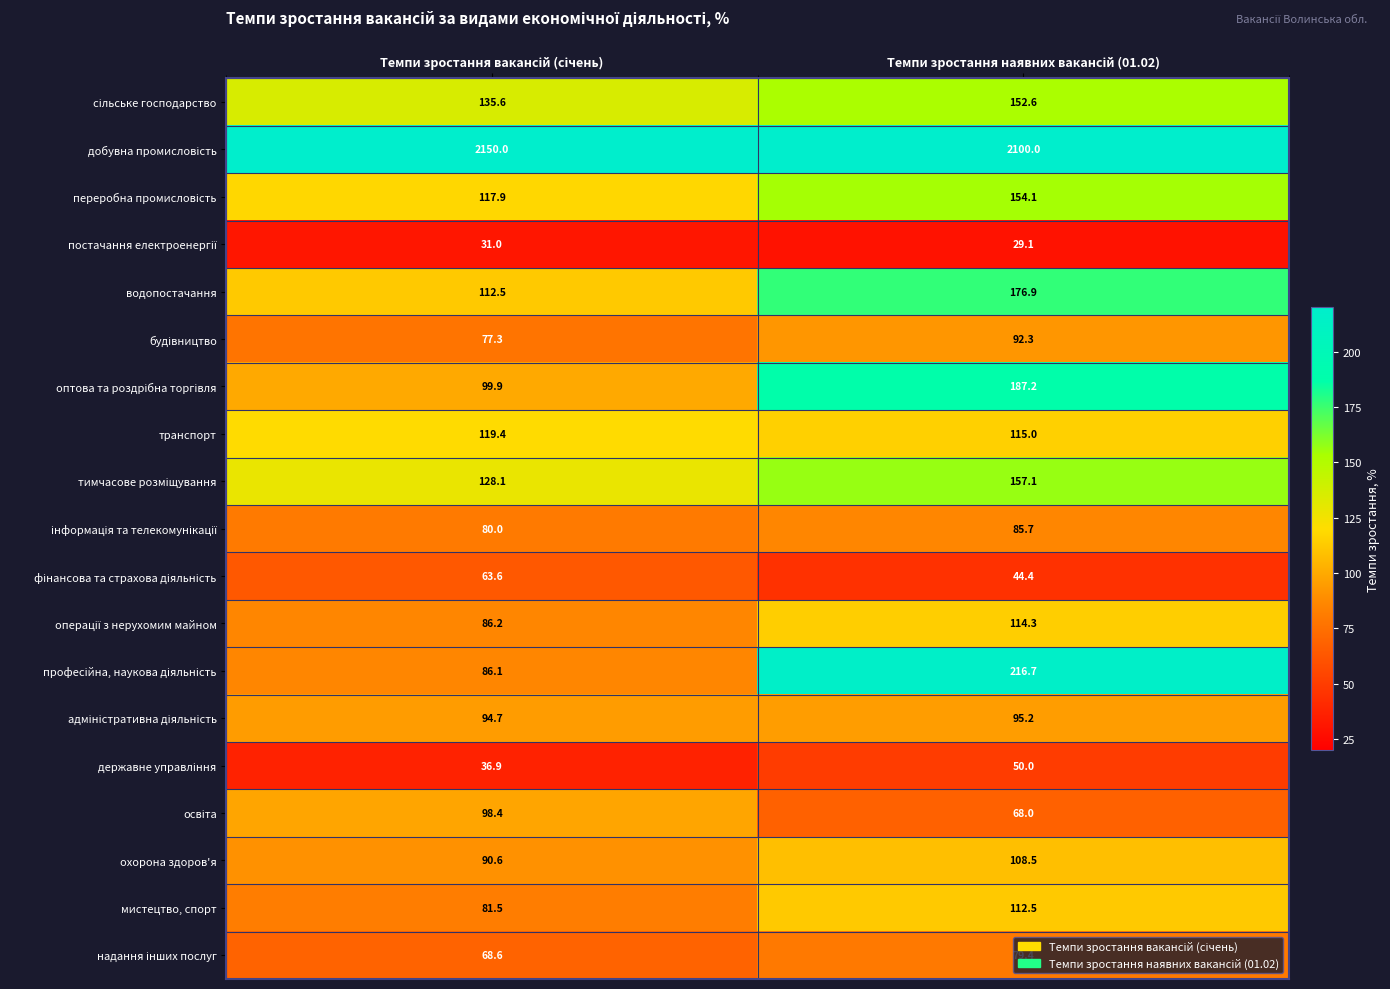

What is the difference between the maximum and minimum values in the охорона здоров'я series?

17.9